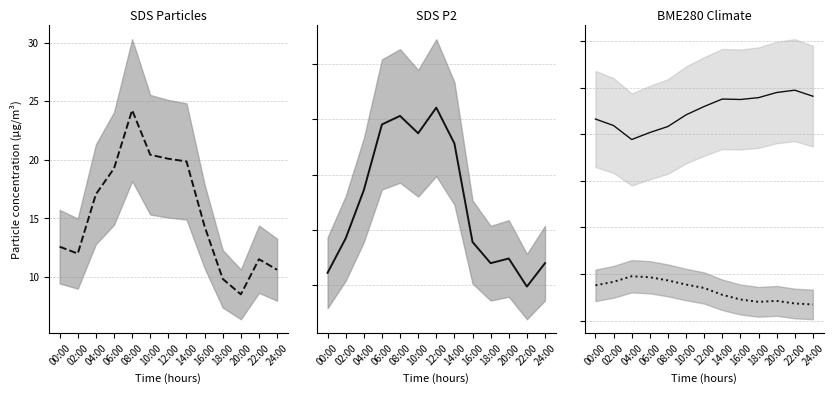

Which category has the lowest value across all series?

22:00